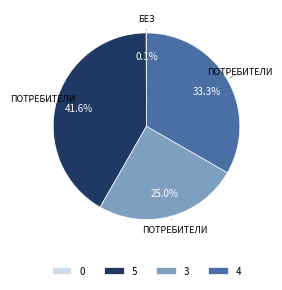

Is there a majority slice in this chart?

No